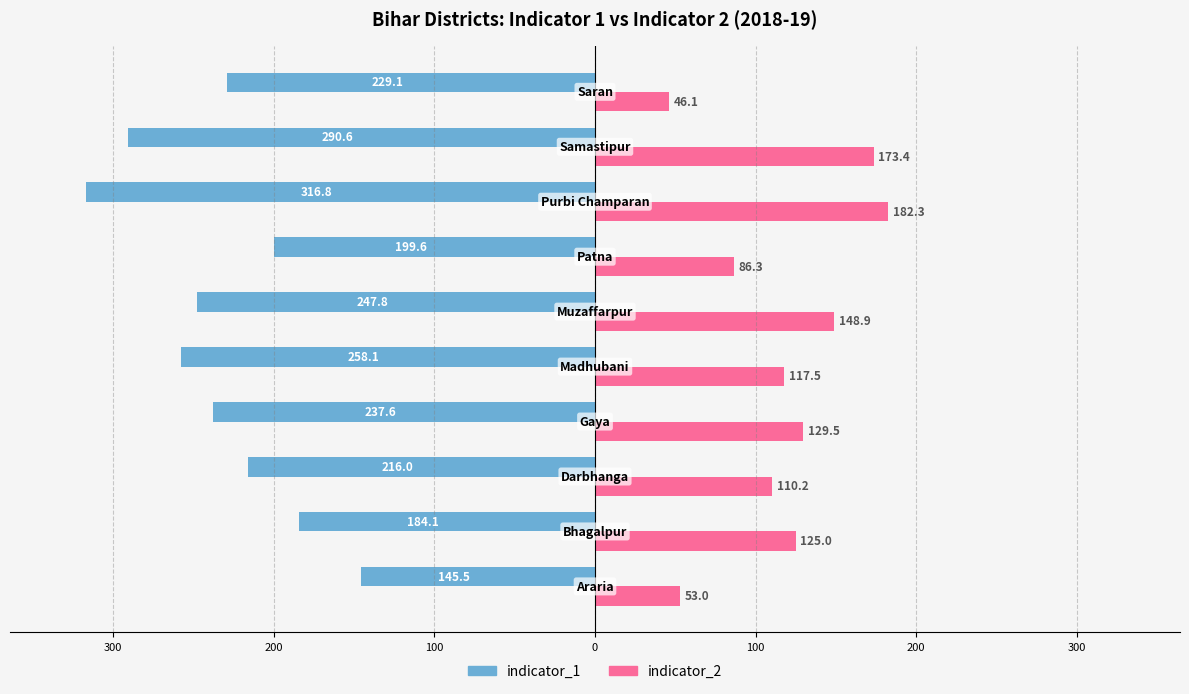

What are all the series names shown in the legend?

indicator_1, indicator_2